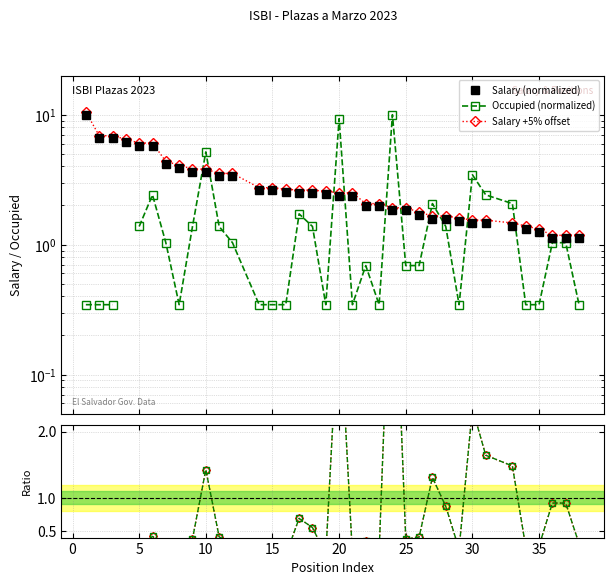

Does the chart have visible grid lines?

Yes